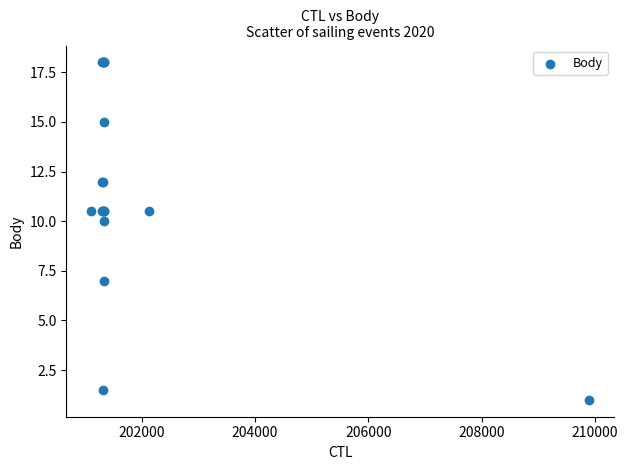

What Y value in the scatter plot is closest to 9?

10.0